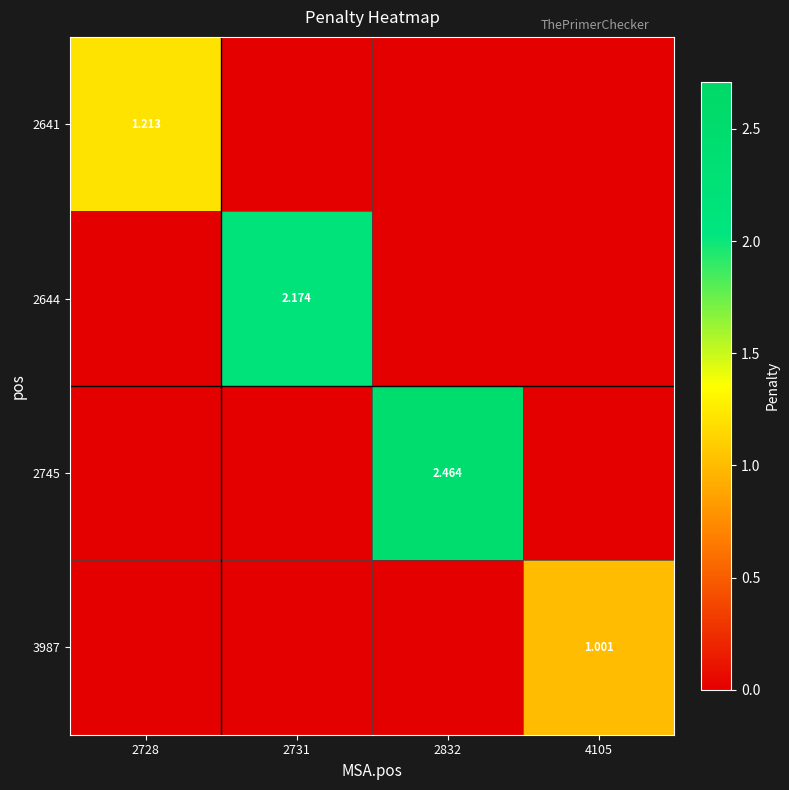

What is the difference between the maximum and second lowest values in the 3987 series?

1.0